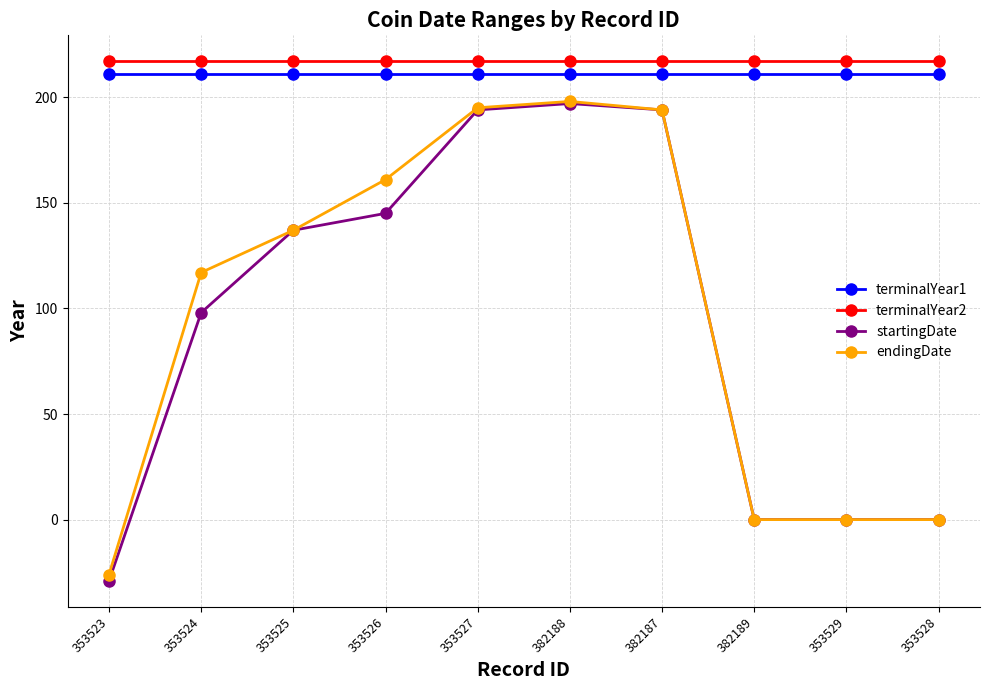

What is the spread (max minus min) of values at 353524?

119